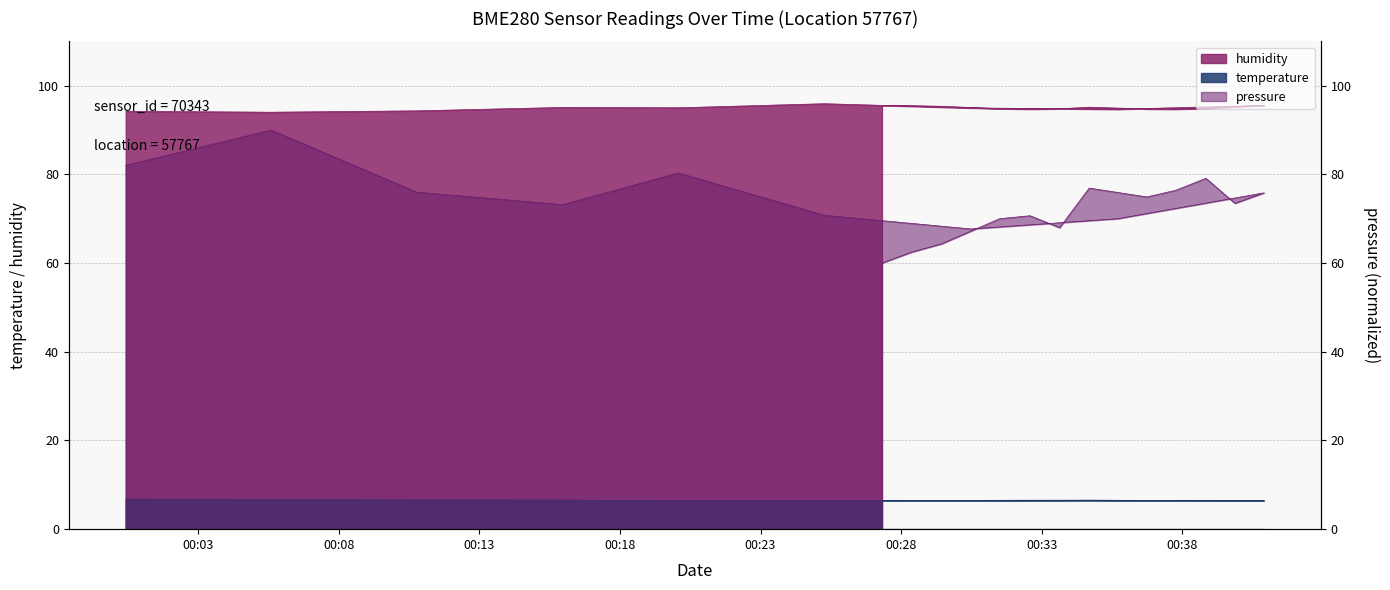

How many interior local peaks does the pressure series have?

6